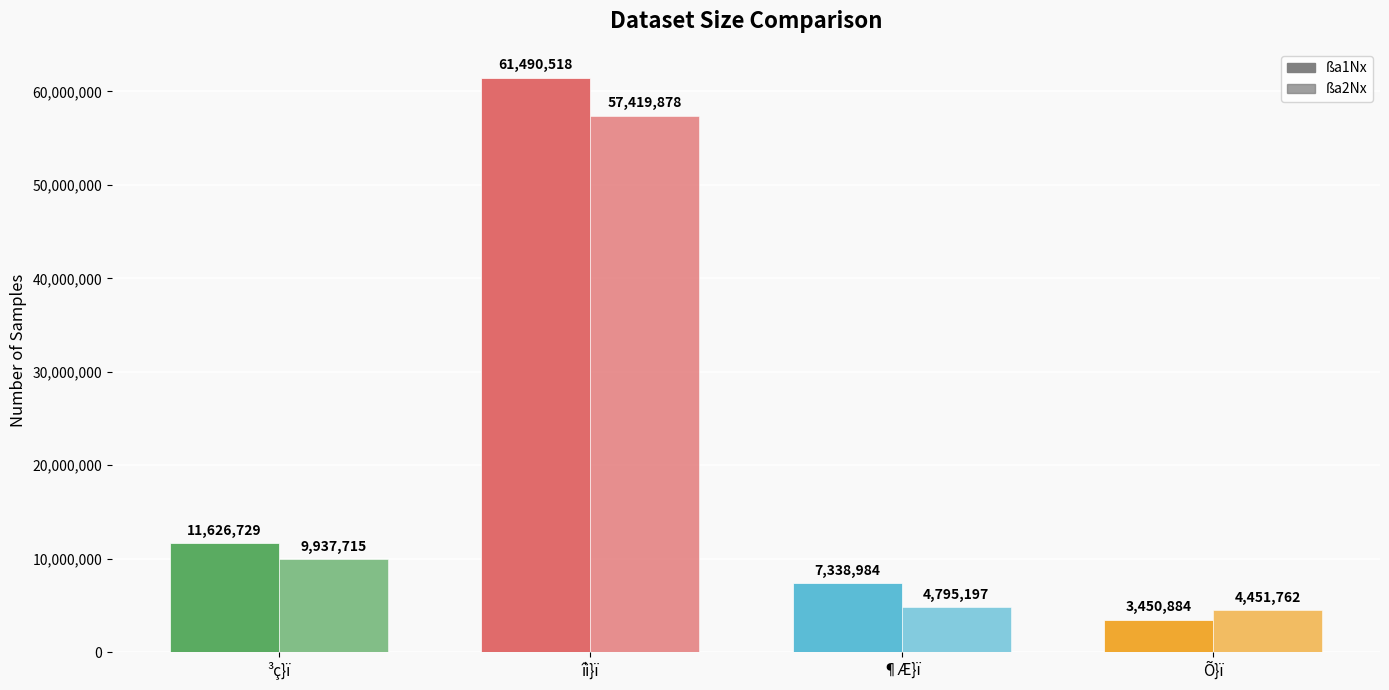

Reading left to right, extract all data points from this chart.

ßa1Nx: ³ç}ï=11626729	îì}ï=61490518	¶Æ}ï=7338984	Õ}ï=3450884
ßa2Nx: ³ç}ï=9937715	îì}ï=57419878	¶Æ}ï=4795197	Õ}ï=4451762